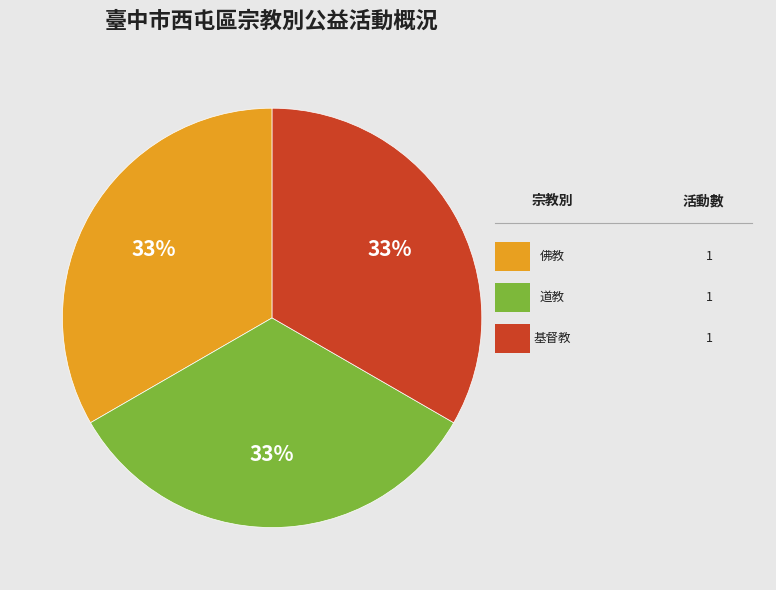

Does any single category account for the majority?

No